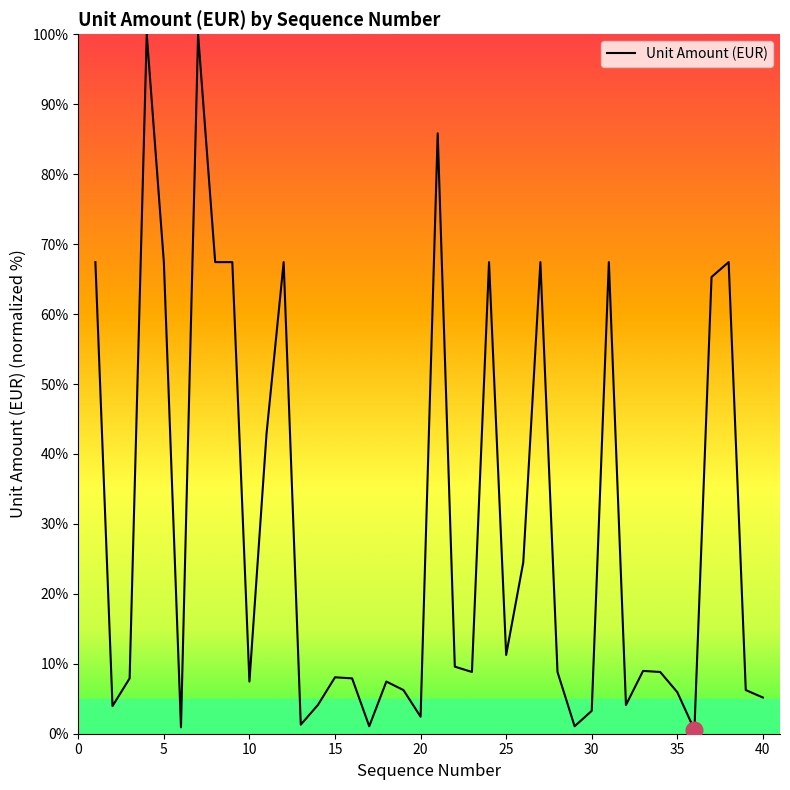

What is the difference between the maximum and minimum values?

99.4